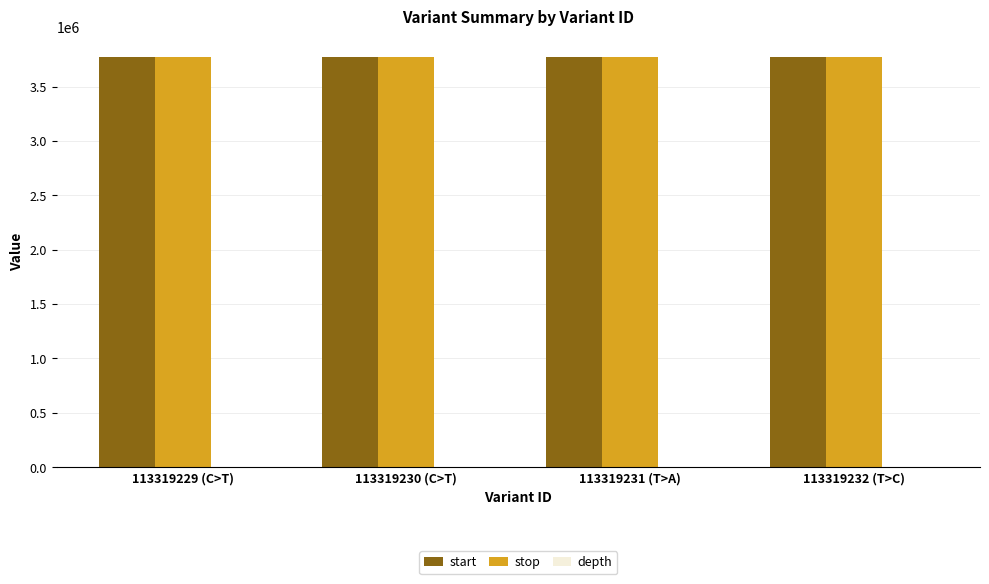

How many groups of bars are there?

4